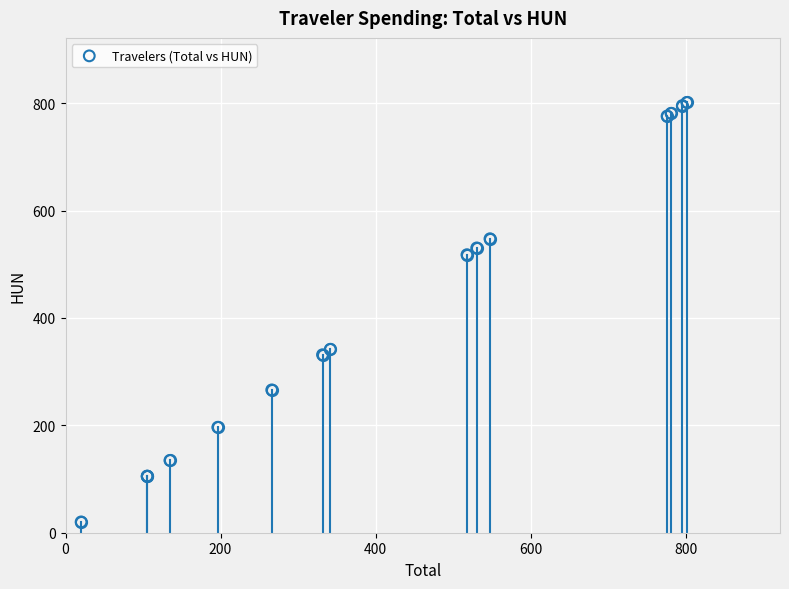

What Y value in the scatter plot is closest to 410?

341.7